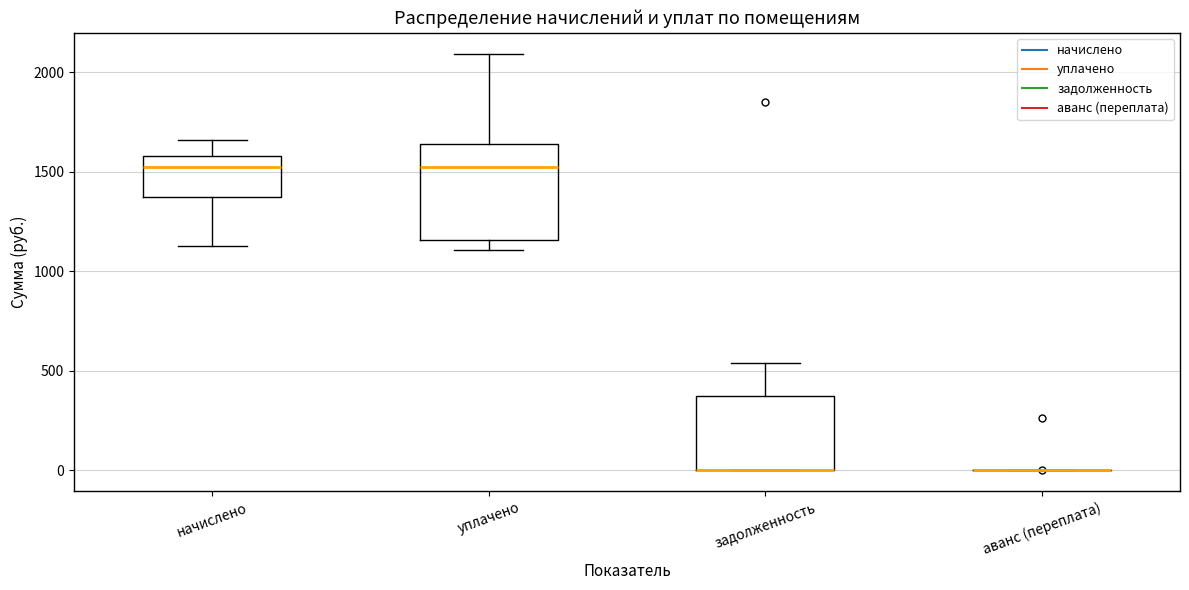

Reading left to right, transcribe this box plot: for each box, give where its median line is, the range the box spans, and where its two whiskers end, as read against the y-axis. The values are not printed on the chart, so give them approximately, as read against the axis.

начислено: median 1550, box 1350 to 1600, whiskers 1150 to 1650
уплачено: median 1500, box 1150 to 1650, whiskers 1100 to 2100
задолженность: median 0 (drawn on the box's lower edge), box 0 to 350, whiskers 0 to 550
аванс (переплата): box collapsed to a line at 0, whiskers 0 to 0